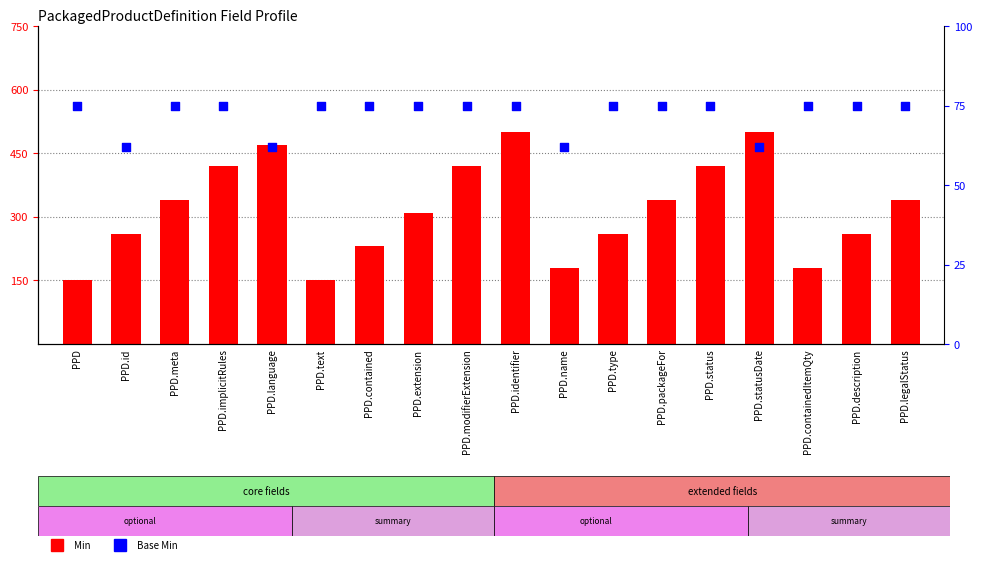

What are all the series names shown in the legend?

Min, Base Min